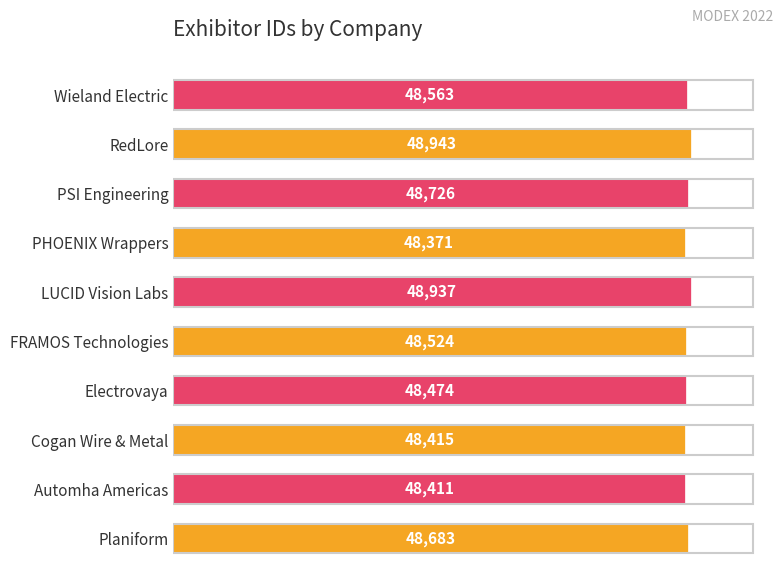

List the labels in order of value, largest first.

RedLore, LUCID Vision Labs, PSI Engineering, Planiform, Wieland Electric, FRAMOS Technologies, Electrovaya, Cogan Wire & Metal, Automha Americas, PHOENIX Wrappers